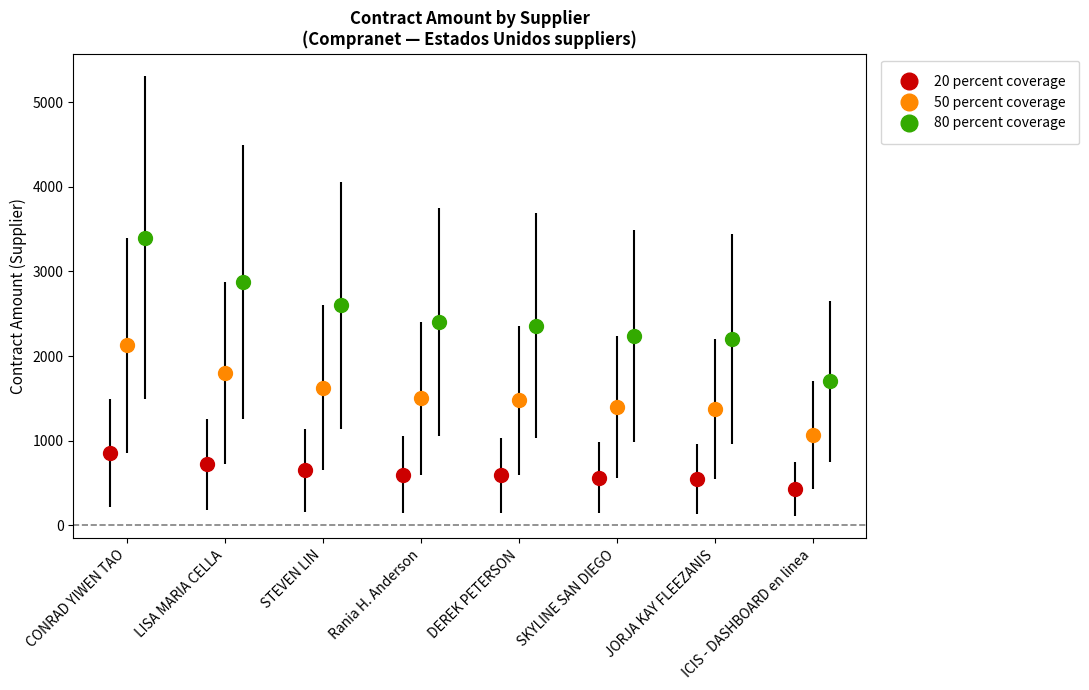

What is the maximum value for 20 percent coverage?

850.0